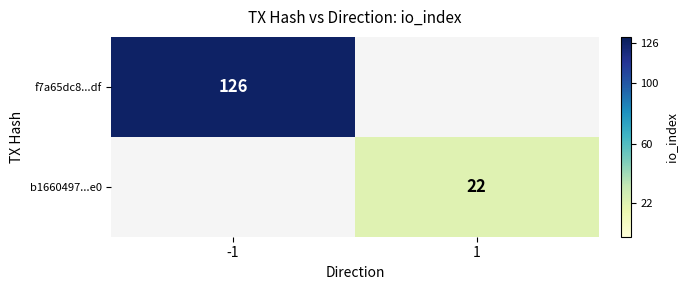

Is it true that b1660497...e0 equals 22 at 1?

True